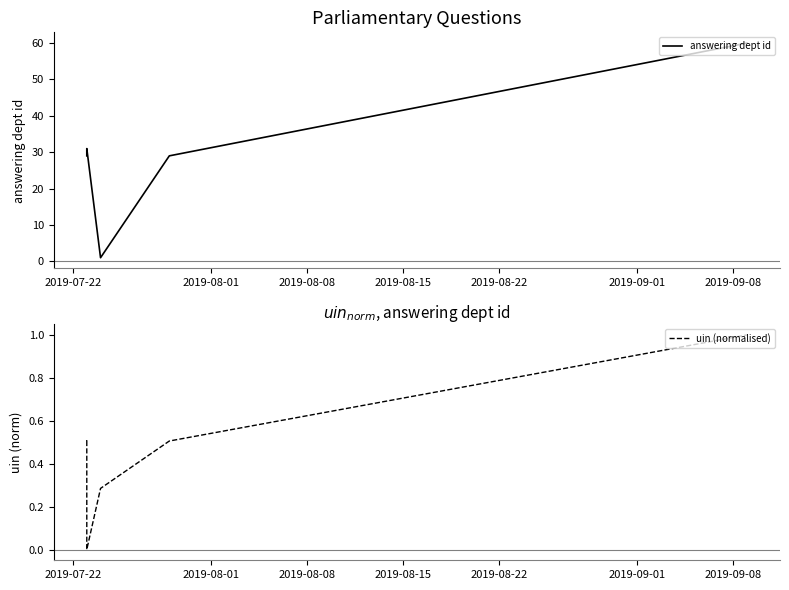

Rank the series at 2019-09-01 from highest to lowest value.

answering dept id, uin (normalised)